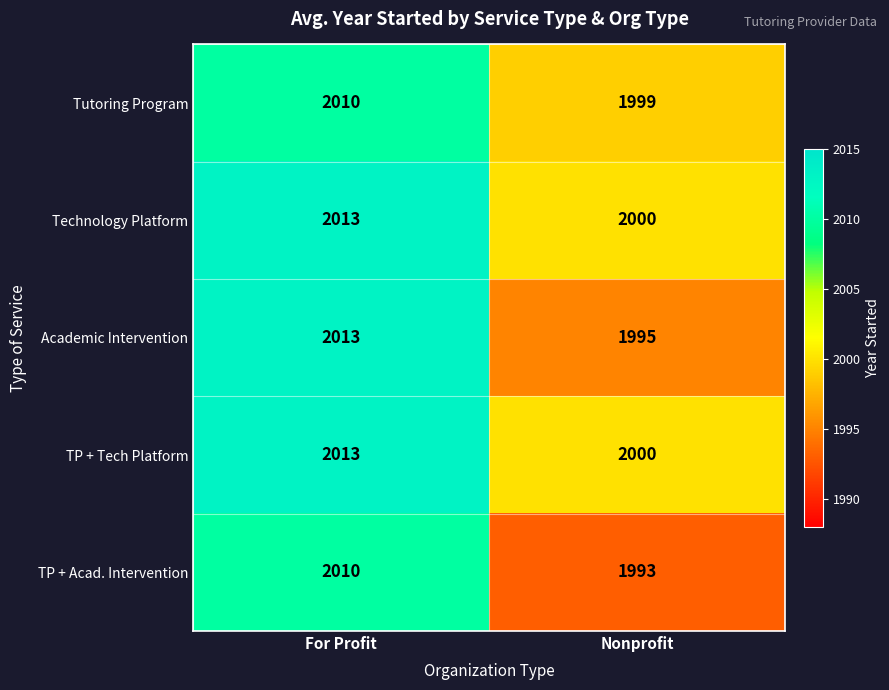

What is the maximum value for Technology Platform?

2013